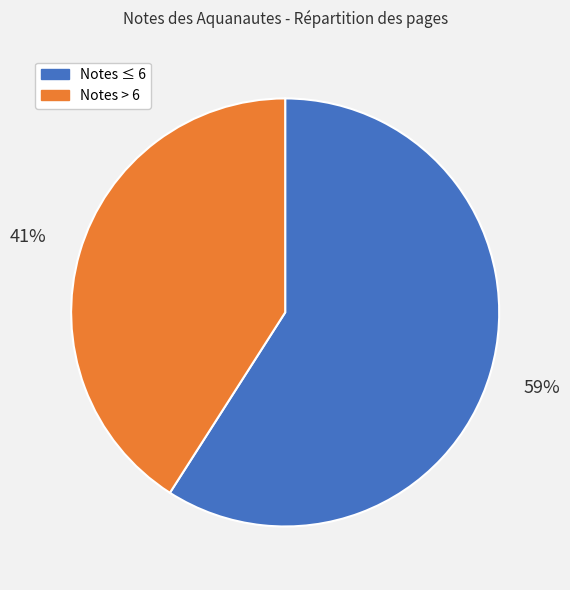

To the nearest percent, what is the difference between the largest and smallest slice percentages?

18%